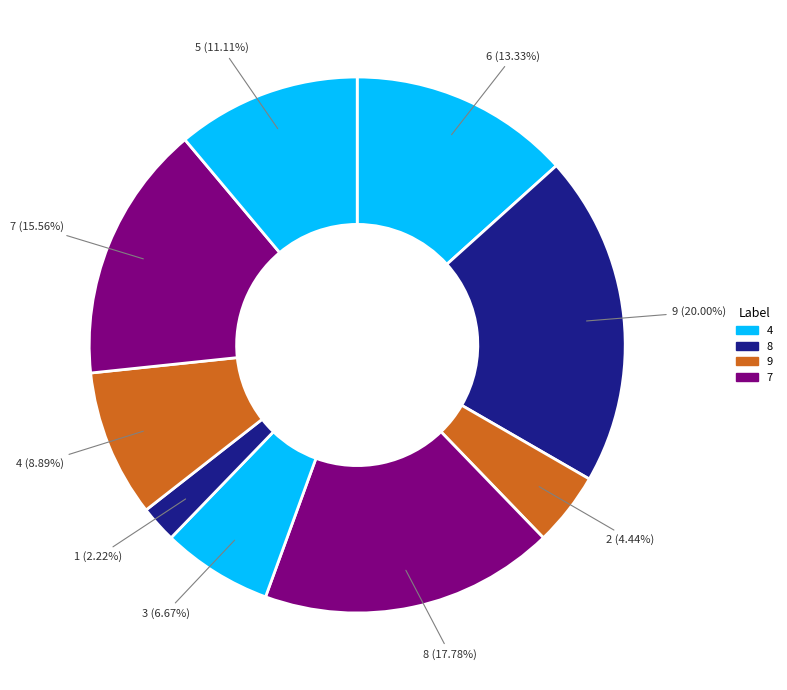

Which has a higher value, 8 or 4?

8